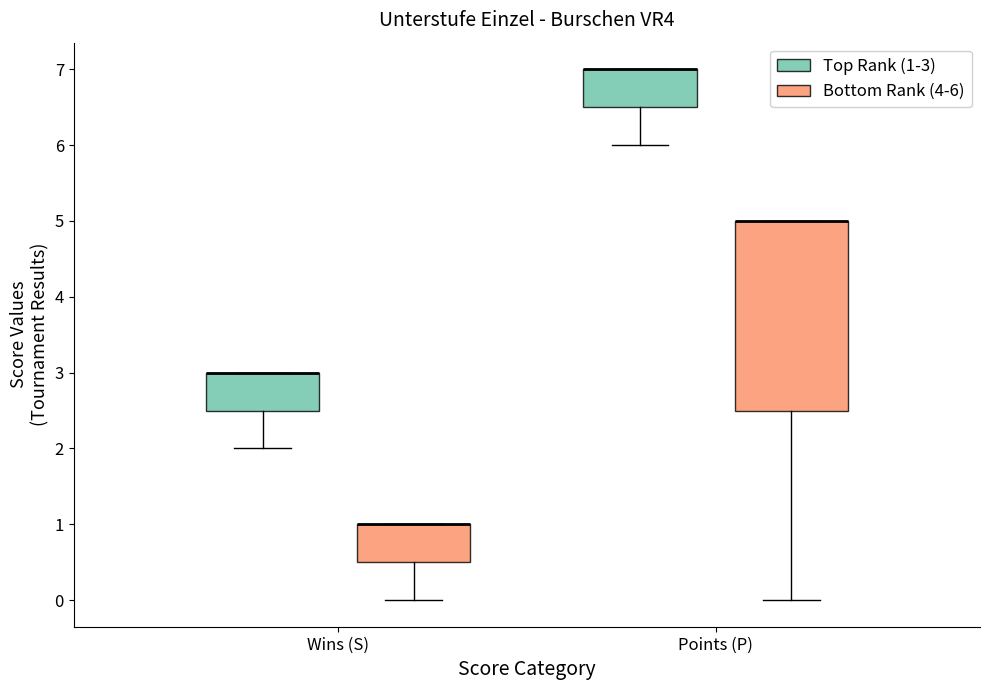

Reading left to right, read every box against the y-axis: the position of its median line, the range the box covers, and the ends of its whiskers. The values are not printed on the chart, so give them approximately, as read against the axis.

Wins (S) (Top Rank (1-3)): median 3.0 (drawn on the box's upper edge), box 2.5 to 3.0, whiskers 2.0 to 3.0
Wins (S) (Bottom Rank (4-6)): median 1.0 (drawn on the box's upper edge), box 0.5 to 1.0, whiskers 0.0 to 1.0
Points (P) (Top Rank (1-3)): median 7.0 (drawn on the box's upper edge), box 6.5 to 7.0, whiskers 6.0 to 7.0
Points (P) (Bottom Rank (4-6)): median 5.0 (drawn on the box's upper edge), box 2.5 to 5.0, whiskers 0.0 to 5.0